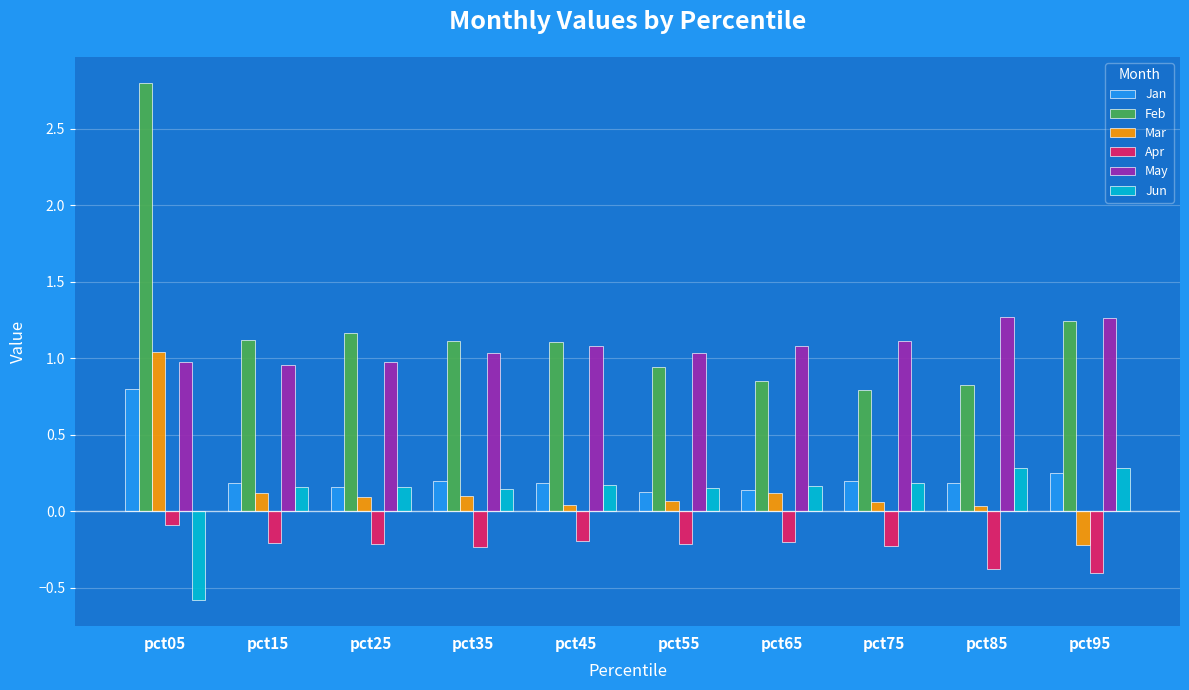

What is the lowest value of the Jun series?

-0.6